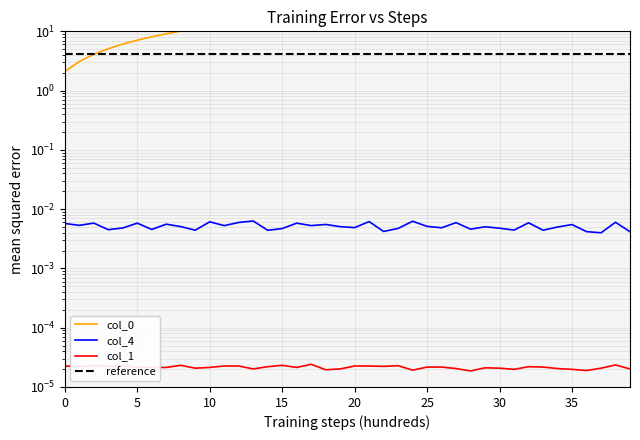

Between 24 and 39, which series saw the biggest shift?

col_0